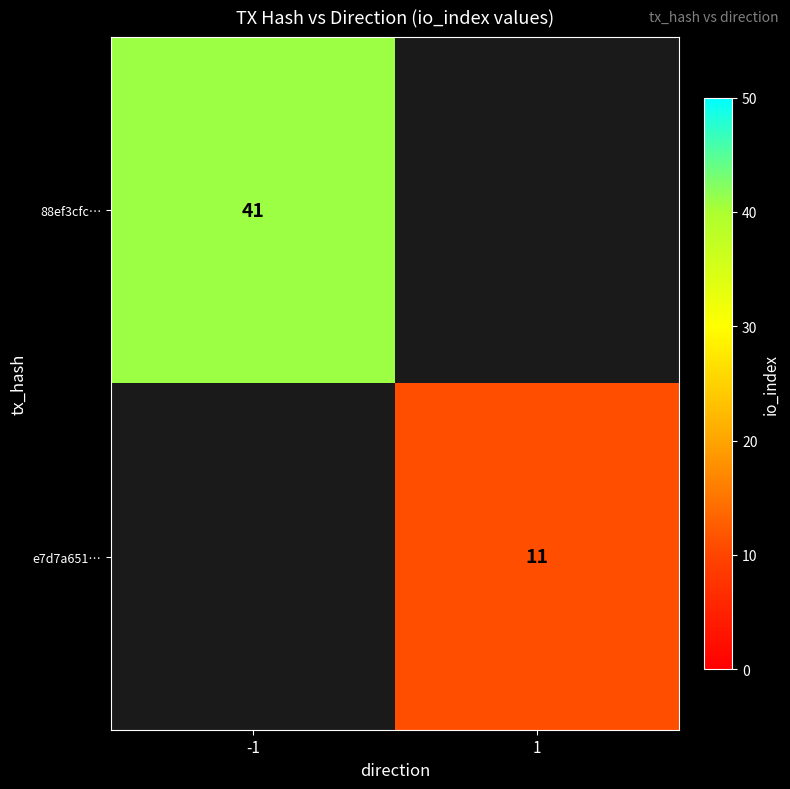

At how many categories does at least one series exceed 26?

1